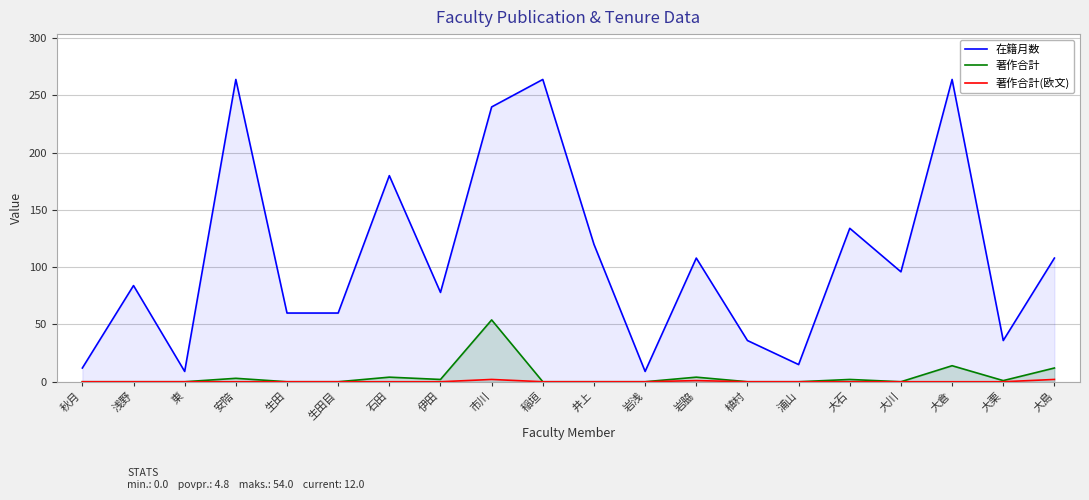

How many lines are shown in the chart?

3